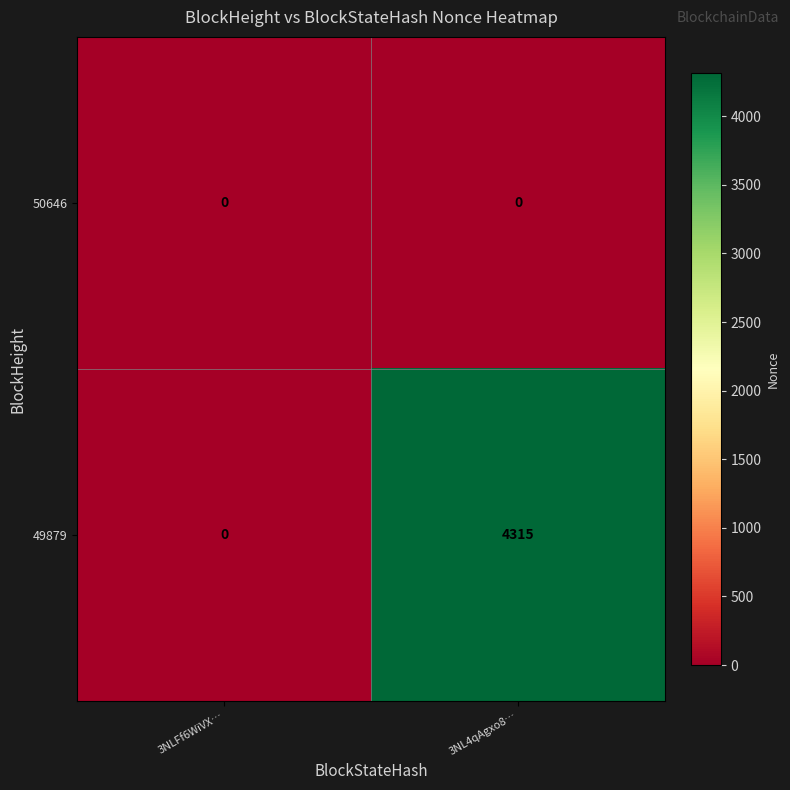

Reading left to right, what are all the values shown in this chart?

50646: 0	0
49879: 0	4315